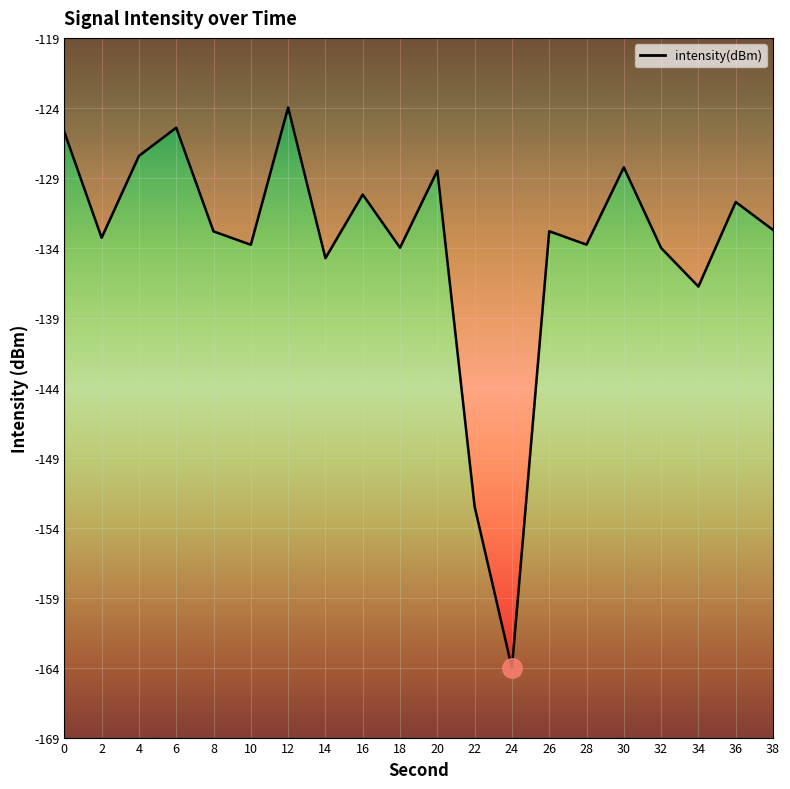

Reading left to right, extract all data points from this chart.

-125.8	-133.4	-127.5	-125.5	-132.9	-133.9	-124.0	-134.8	-130.3	-134.1	-128.6	-152.7	-164.3	-132.9	-133.9	-128.3	-134.1	-136.9	-130.8	-132.8